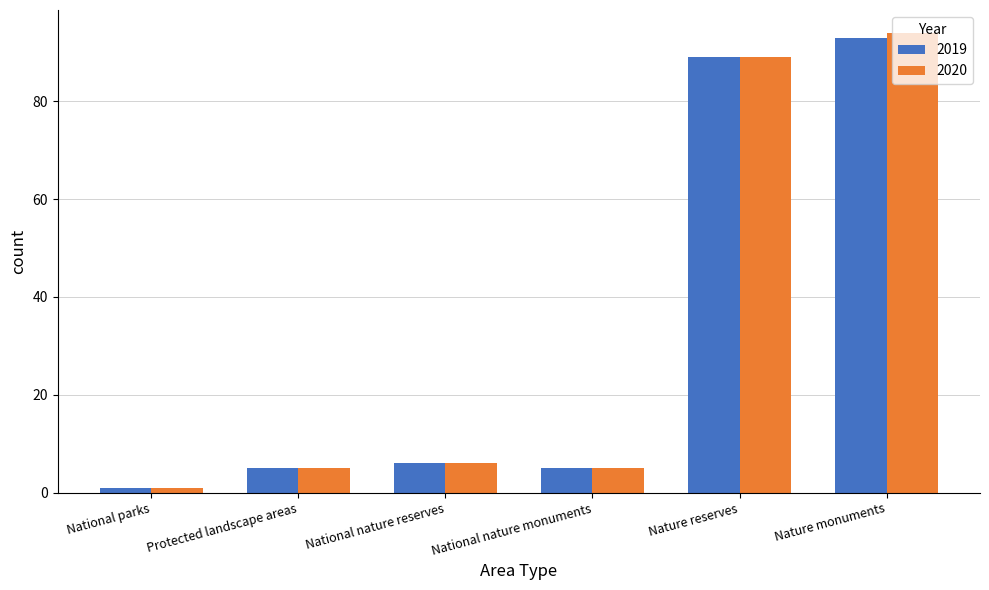

What are all the series names shown in the legend?

2019, 2020